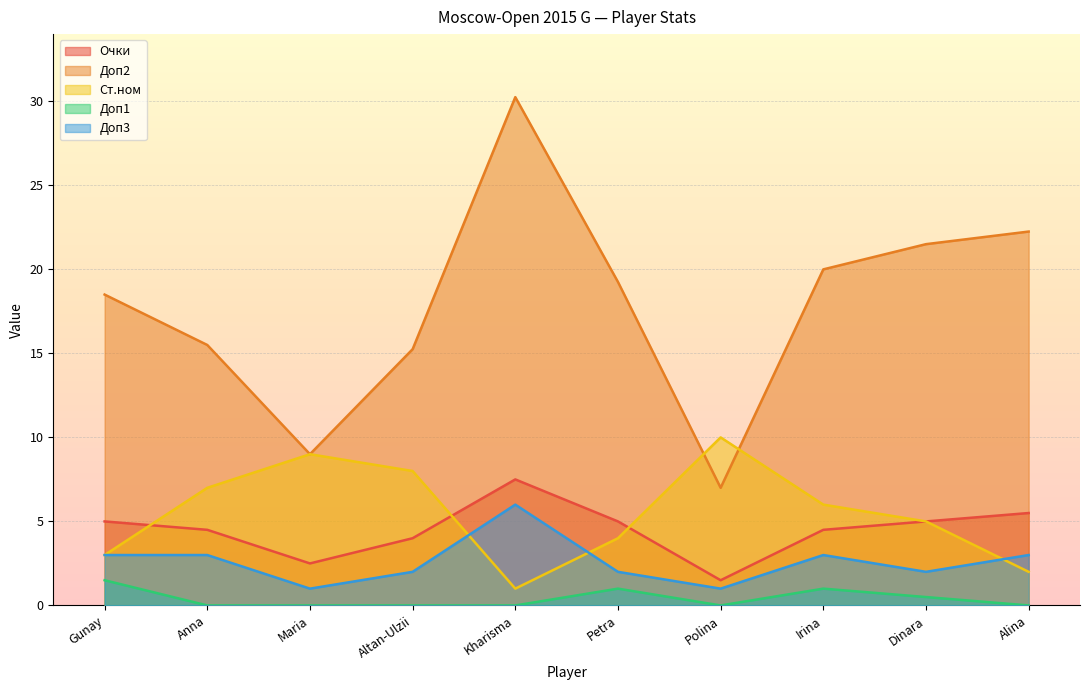

Is the value of Доп2 at Irina greater than the value of Очки at Dinara?

Yes